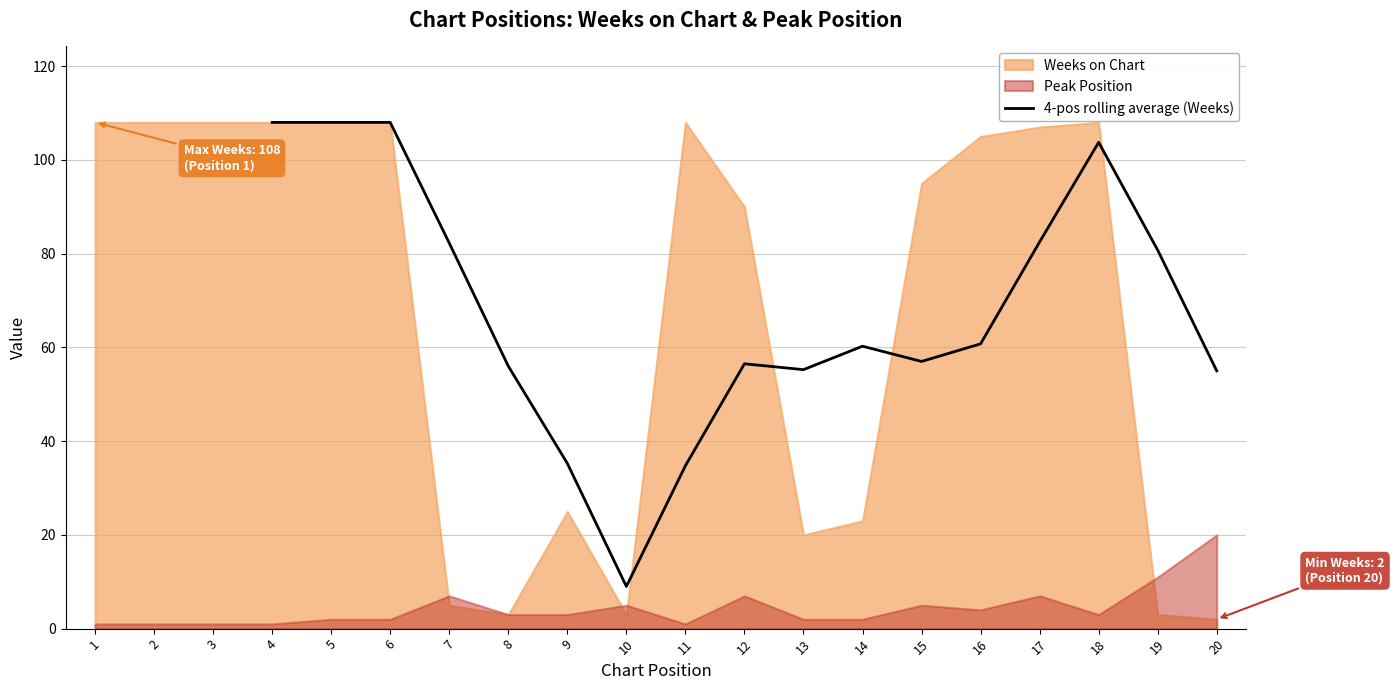

What is the lowest value of the 4-pos rolling average (Weeks) series?

9.0